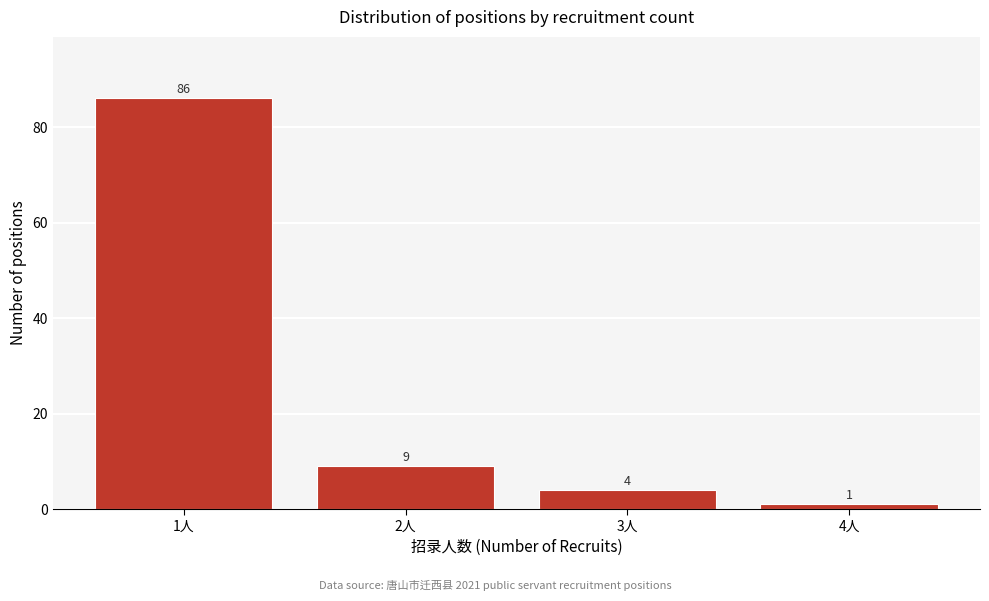

Reading right to left, list all the values displayed in this chart.

4人=1	3人=4	2人=9	1人=86